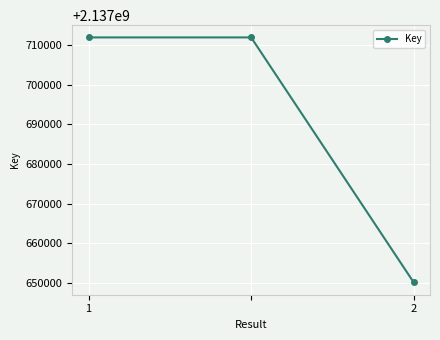

What is the maximum value shown in the chart?

2137711978